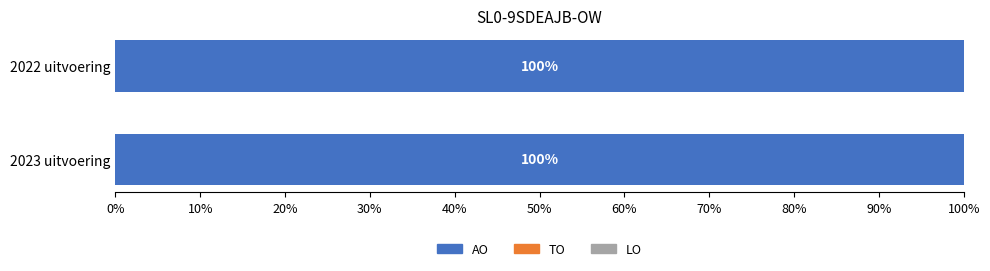

At which category is the sum across all series the highest?

2023 uitvoering